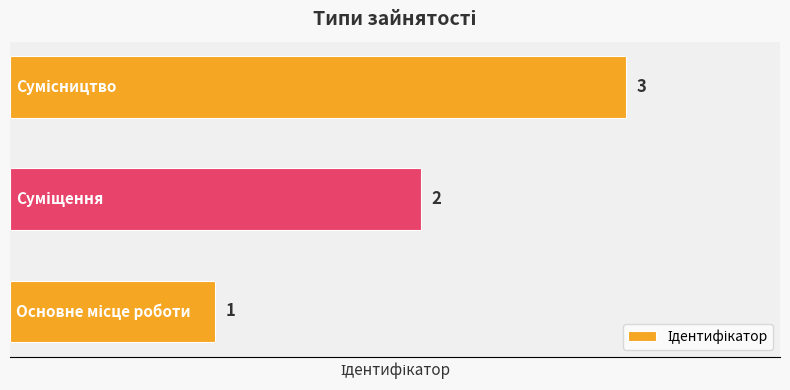

What is the smallest value displayed?

1